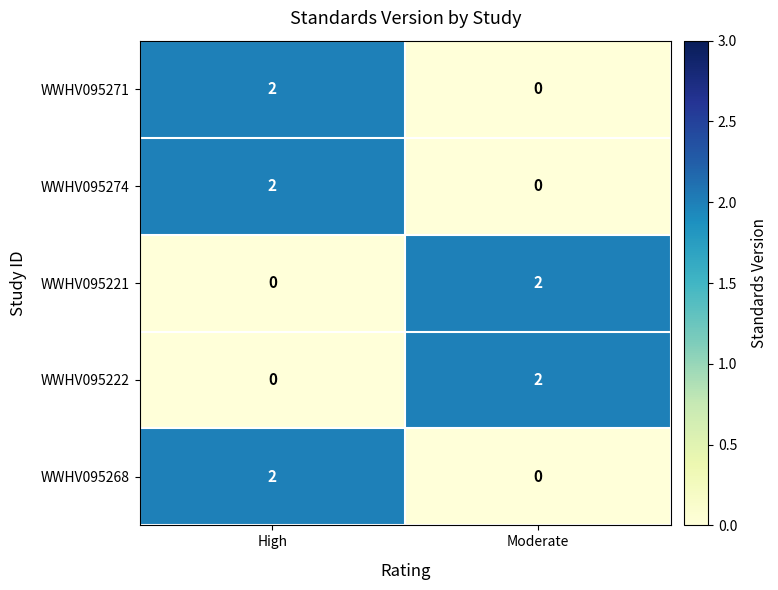

At which category is the sum across all series the highest?

High